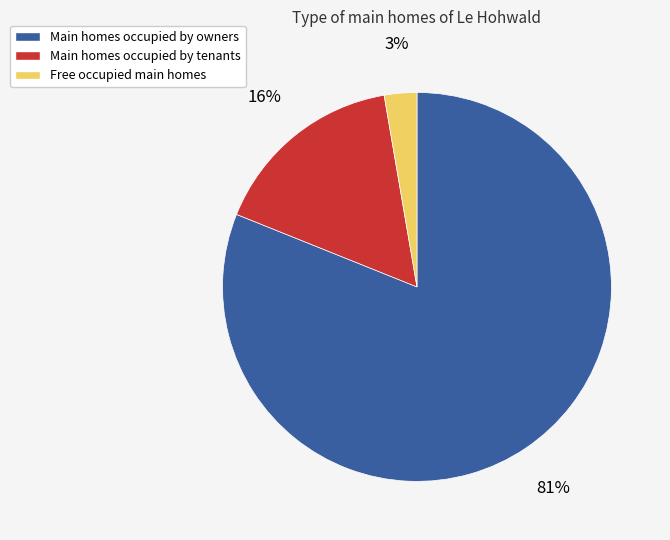

Does any single category account for the majority?

Yes